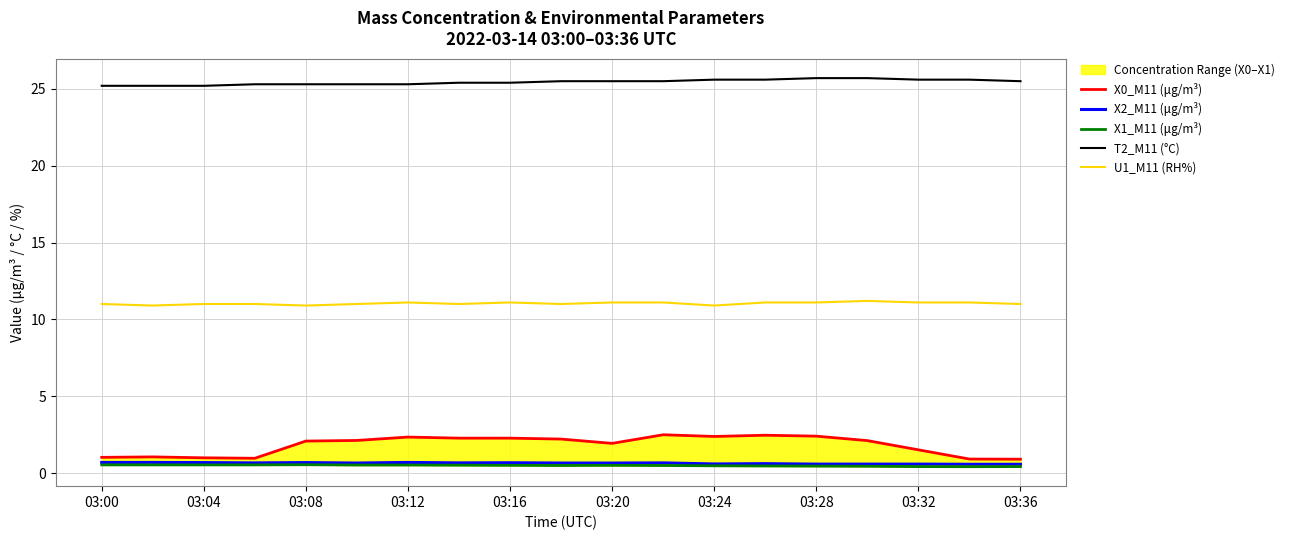

What is the sum of all U1_M11 (RH%) values?

209.7